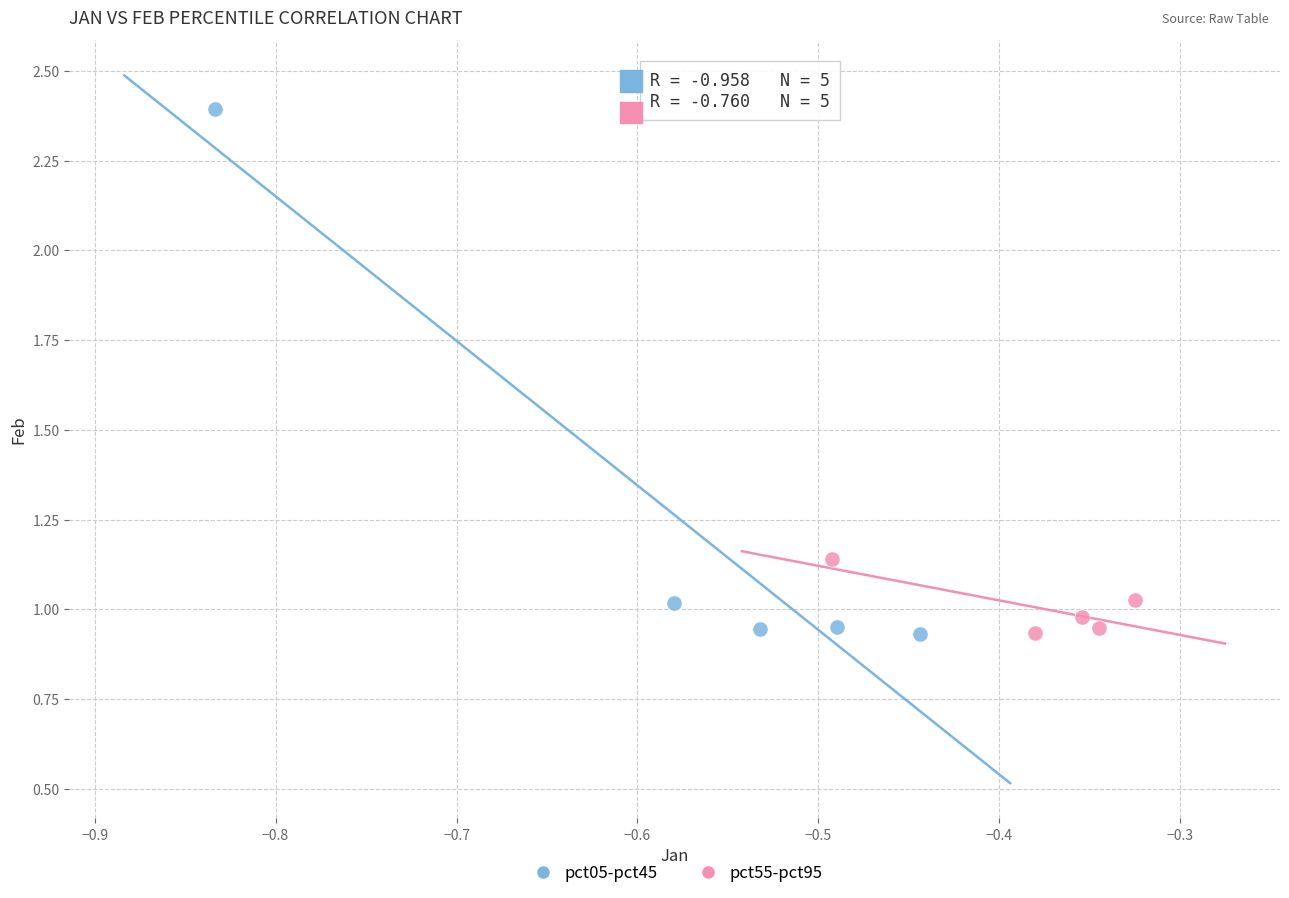

Which series has the largest Y range (max minus min)?

pct05-pct45